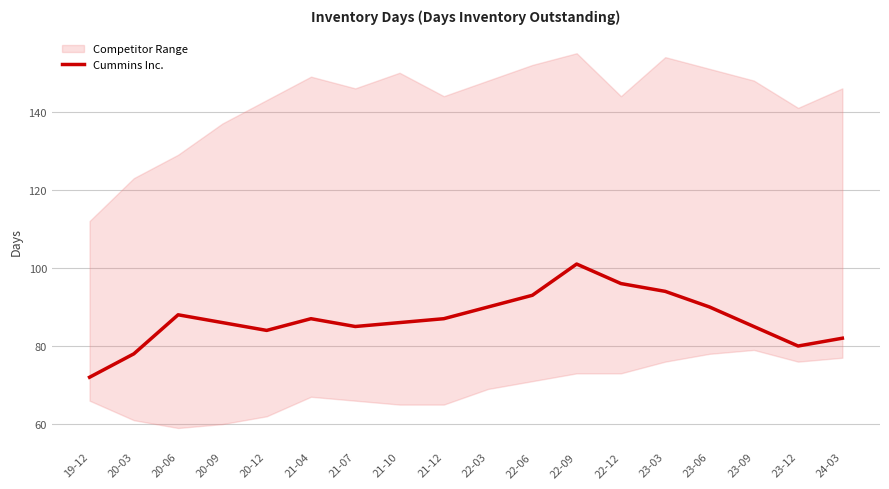

At which category does the chart reach its minimum across all series?

19-12